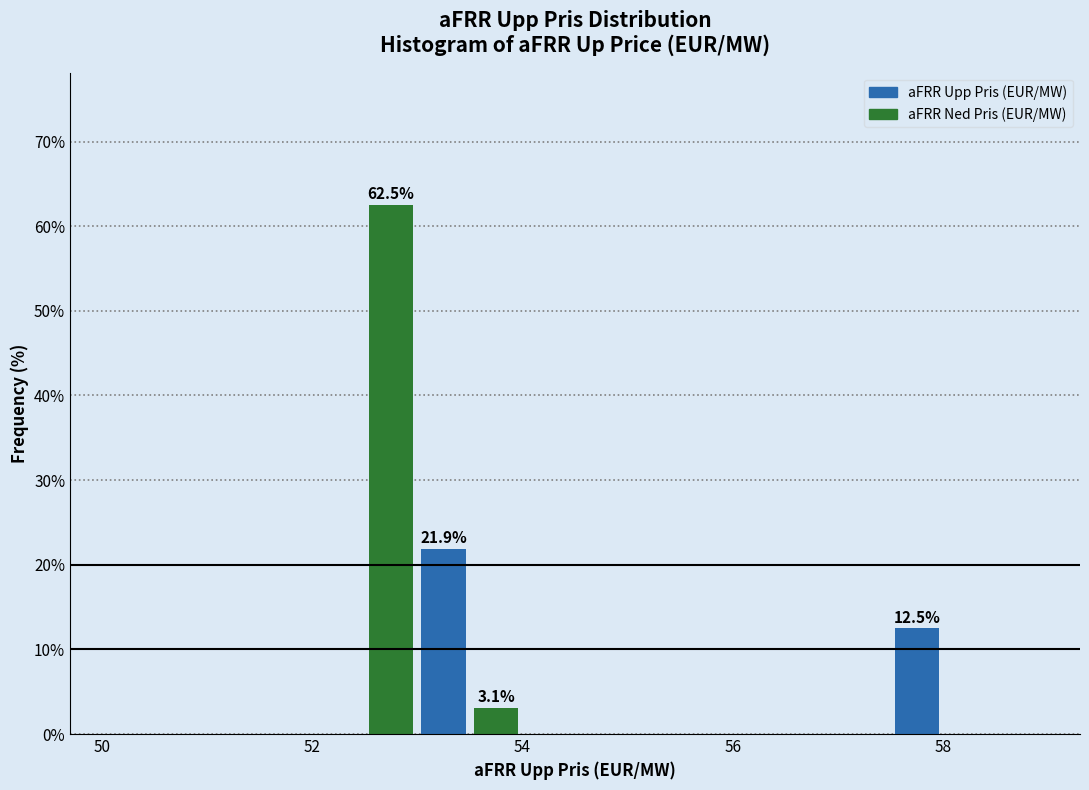

Around what value on the x-axis is the tallest bar? Give the approximate position of its centre, as read against the axis.

52.8